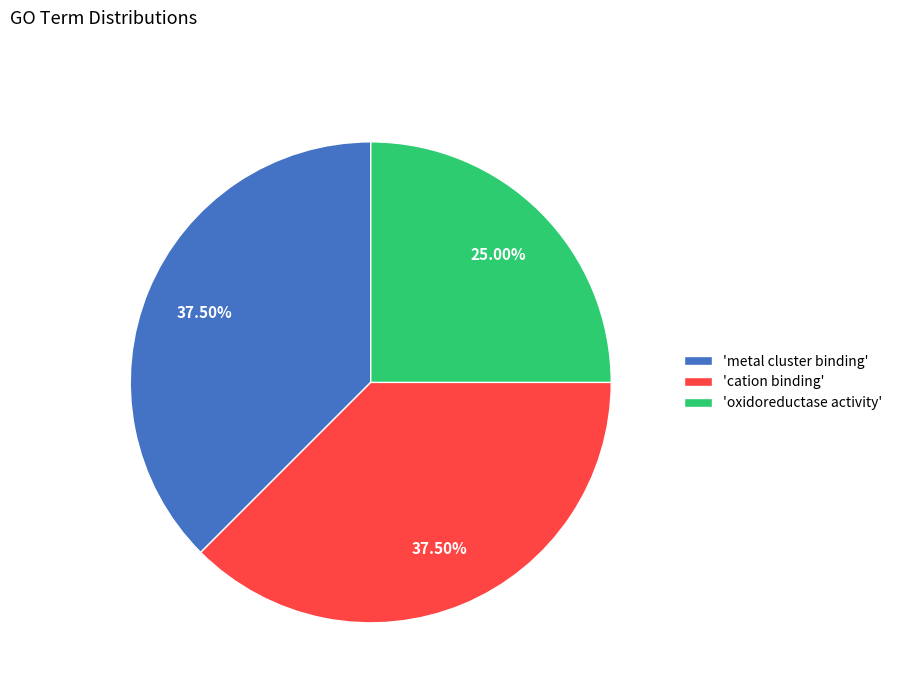

Do 'oxidoreductase activity' and 'cation binding' together represent more than half of the pie?

Yes